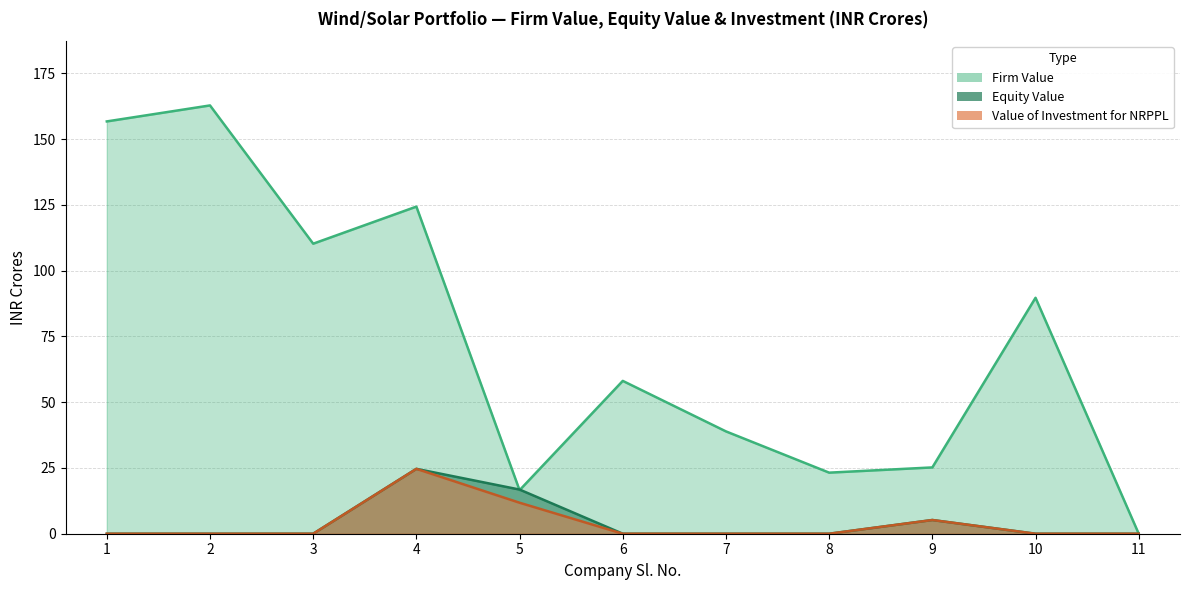

Does the chart have visible grid lines?

Yes